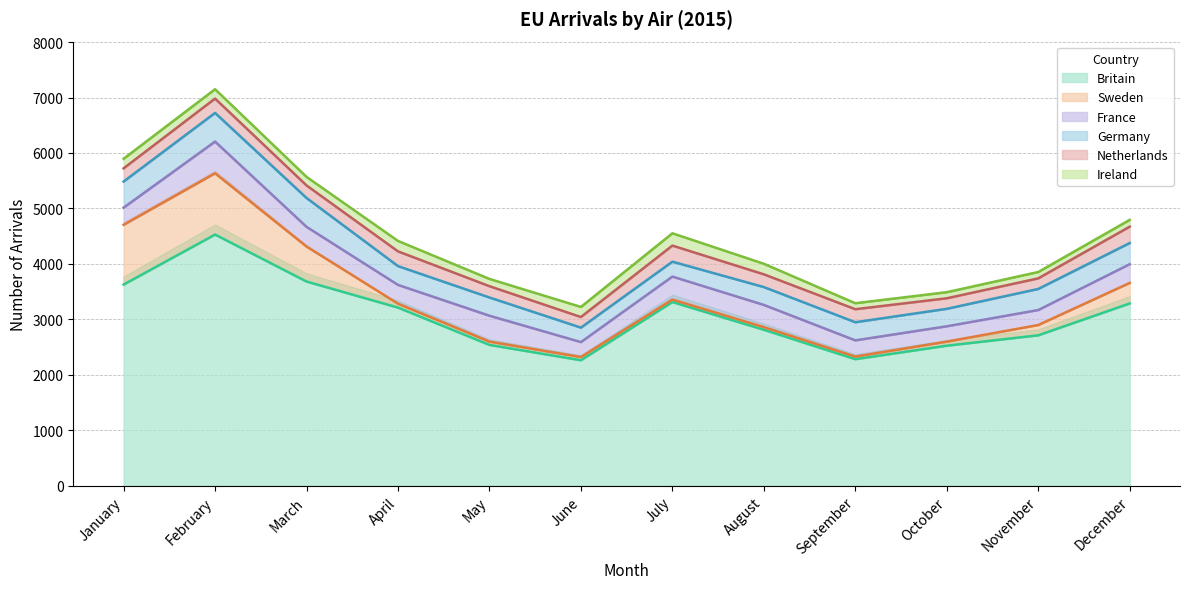

Which series has the widest spread of values?

Britain